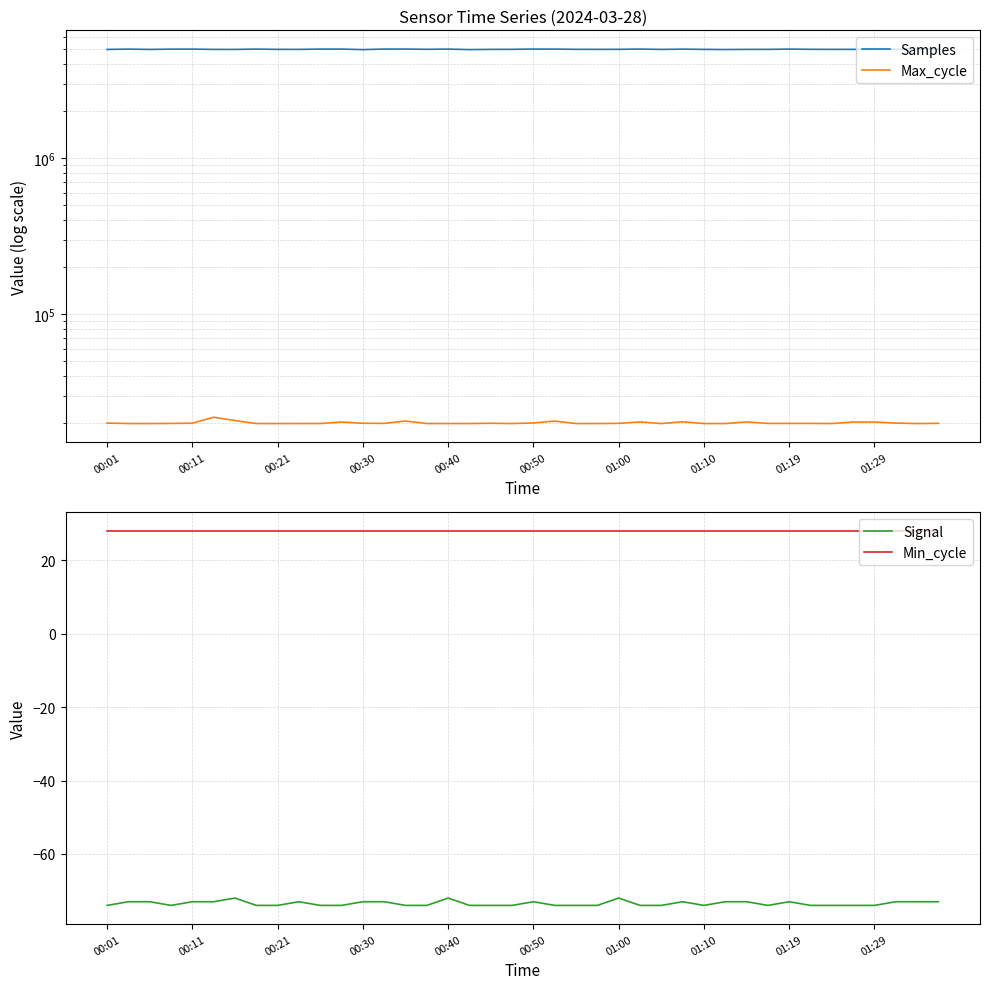

What is the minimum value for Signal?

-74